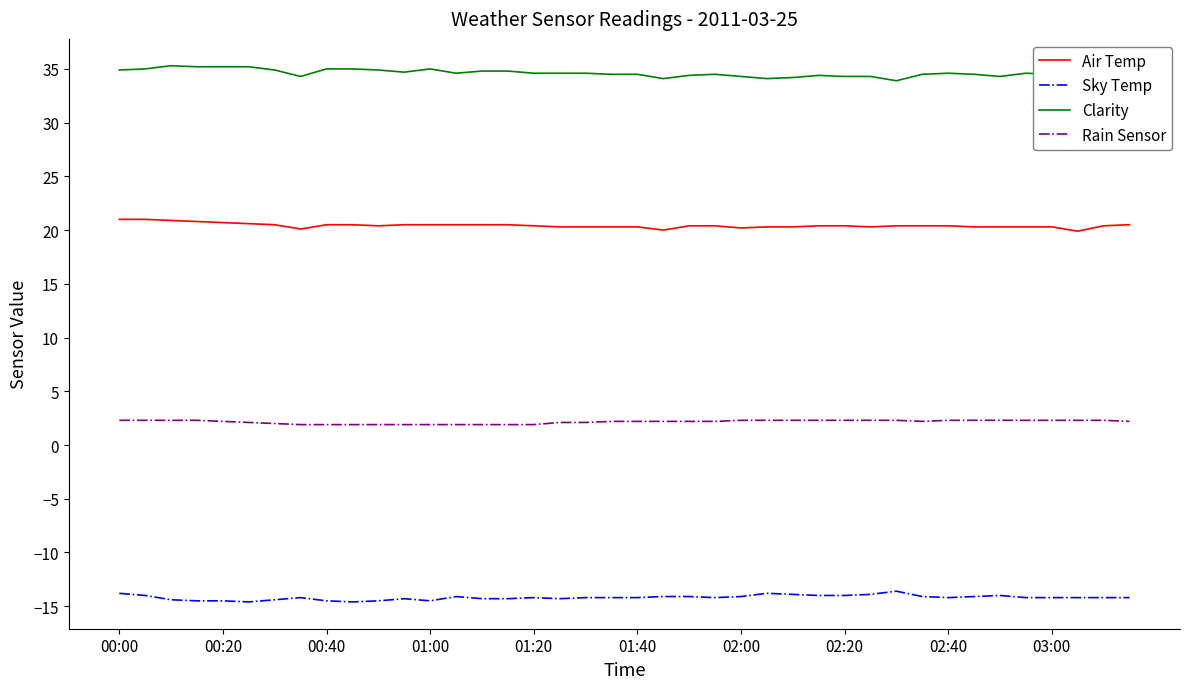

What is the minimum value for Rain Sensor?

1.9